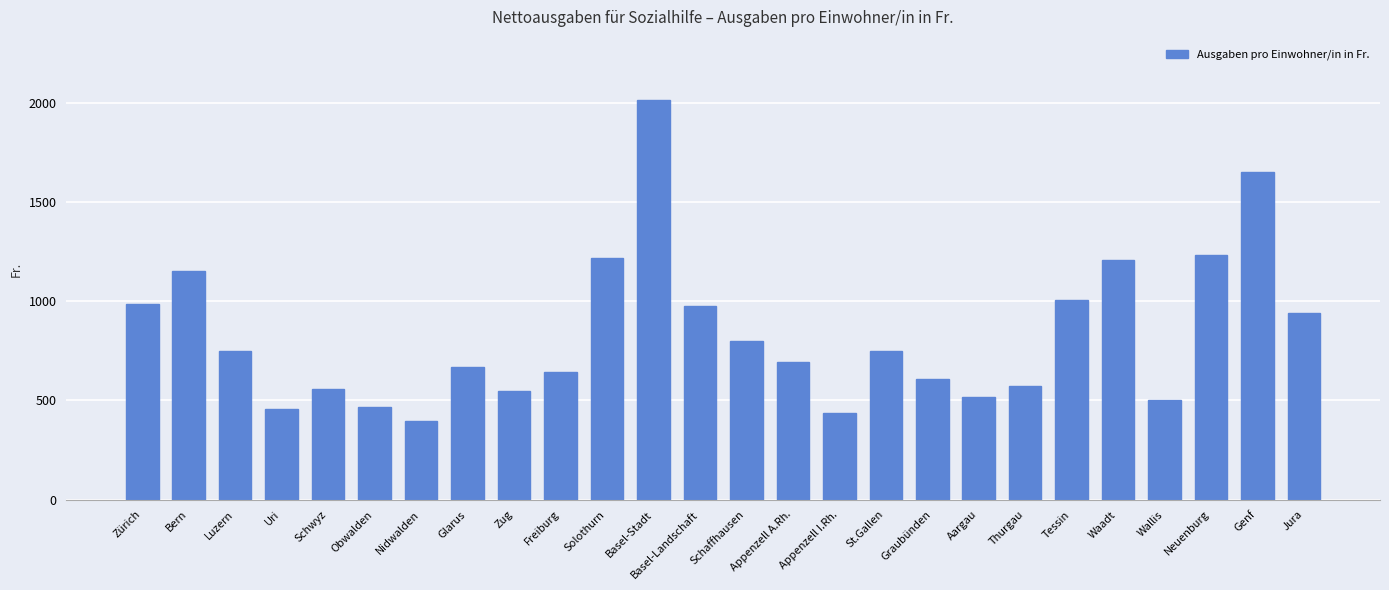

What is the greatest value displayed?

2016